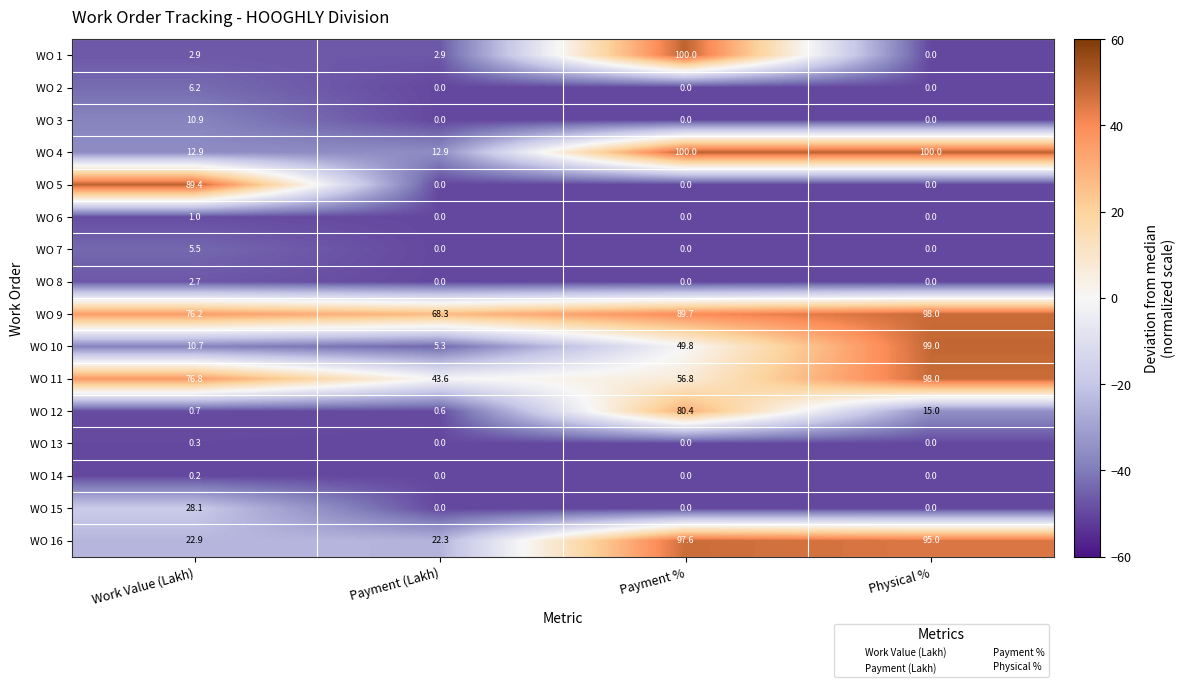

Which category has the highest value in the WO 12 series?

Payment %